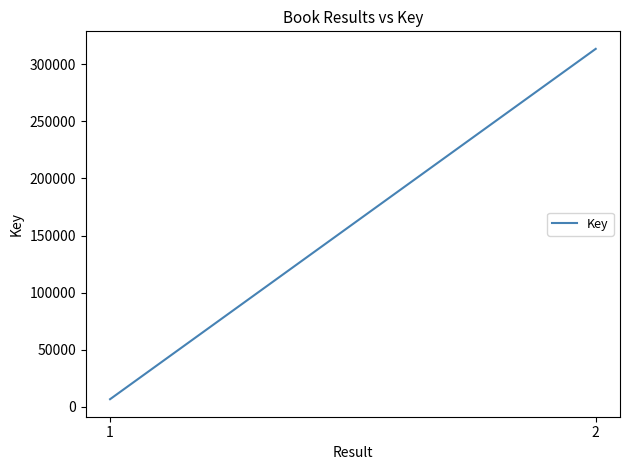

Which category has the highest value across all series?

2